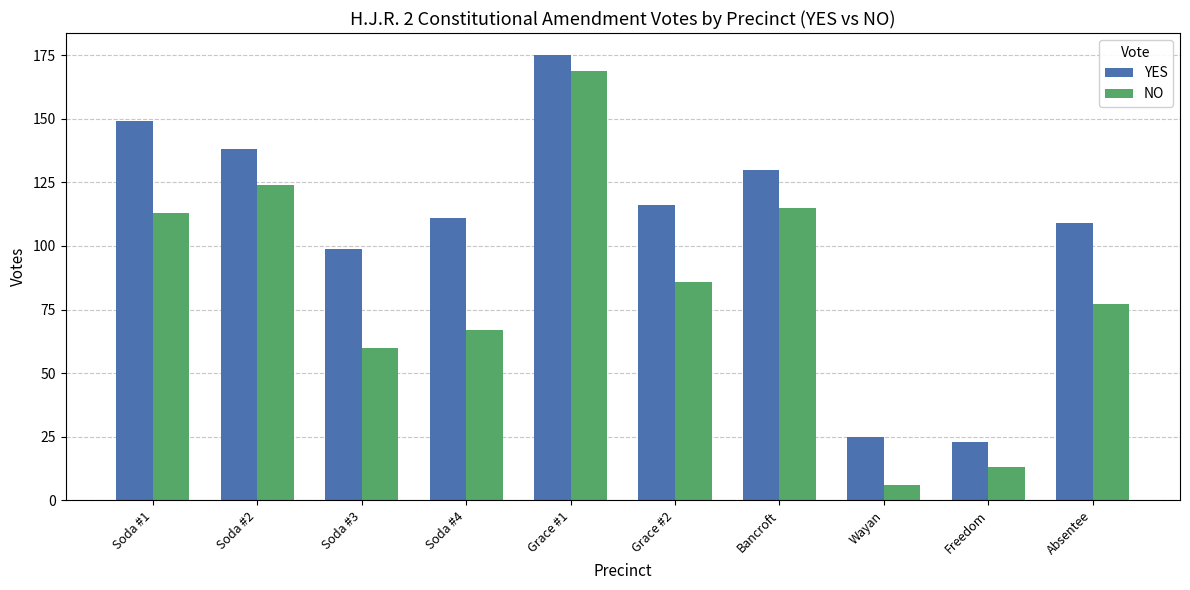

How many groups of bars are there?

10